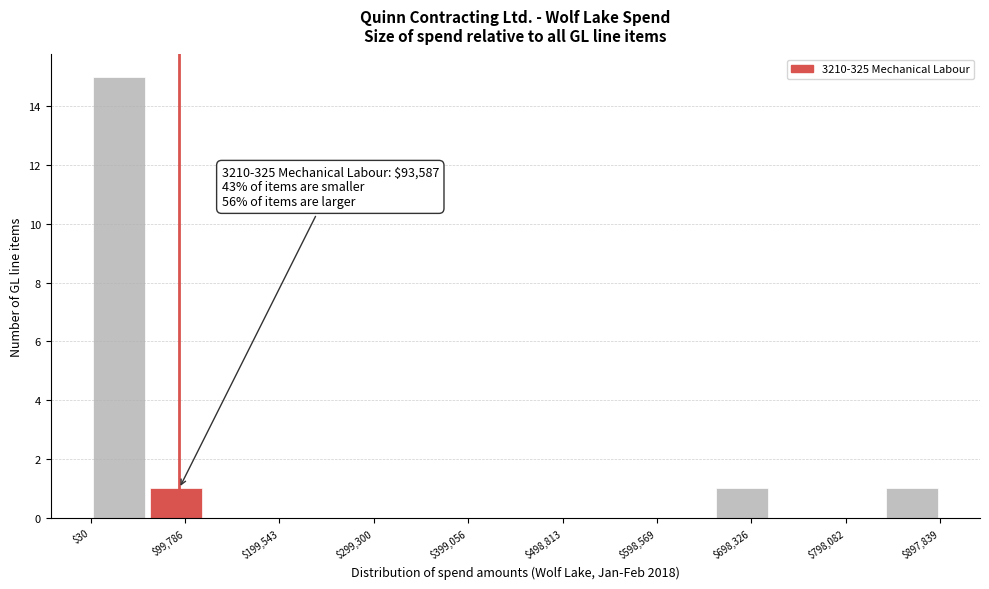

Over which range of the x-axis is the bar tallest?

0 to 60000